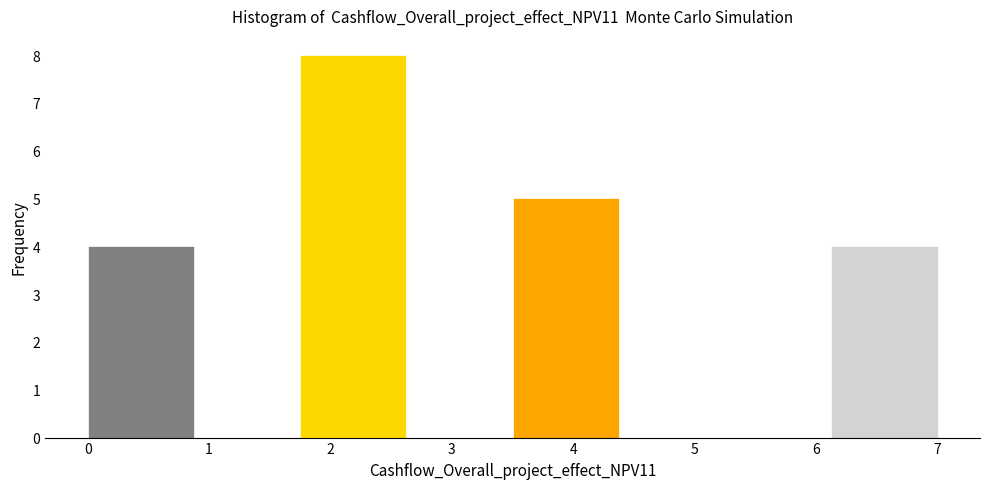

Reading left to right, transcribe this chart: for each bar, give the range it covers on the x-axis and its height. Neither the bar edges nor the heights are printed on the chart, so give them approximately, as read against the axes.

0.0 to 0.9: 4
0.9 to 1.8: 0
1.8 to 2.6: 8
2.6 to 3.5: 0
3.5 to 4.4: 5
4.4 to 5.3: 0
5.3 to 6.1: 0
6.1 to 7.0: 4